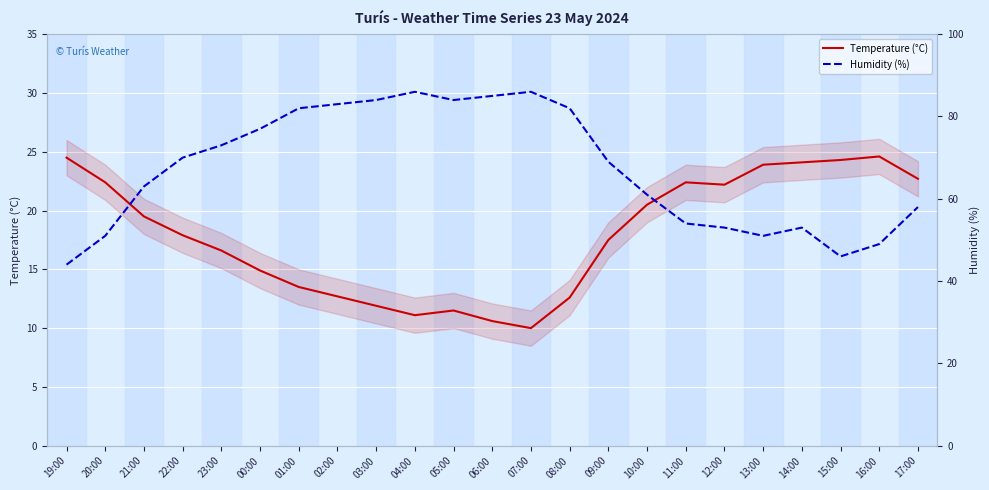

Rank the series at 15:00 from highest to lowest value.

Humidity (%), Temperature (°C)